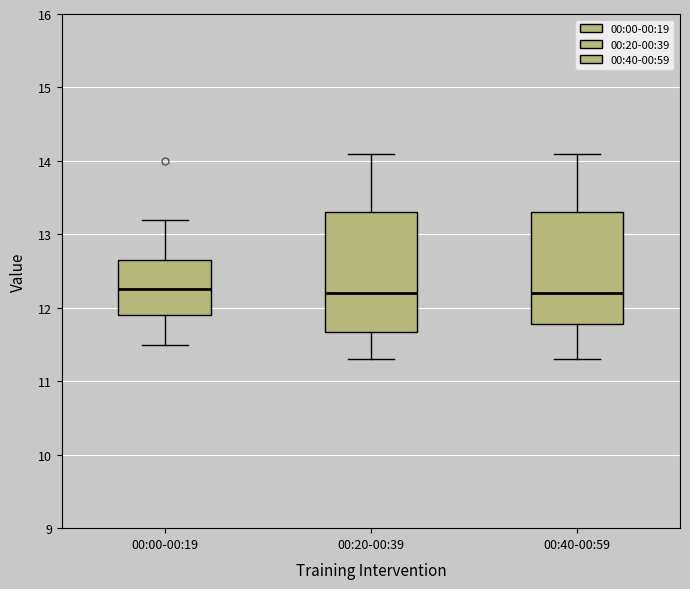

Reading left to right, transcribe this box plot: for each box, give where its median line is, the range the box spans, and where its two whiskers end, as read against the y-axis. The values are not printed on the chart, so give them approximately, as read against the axis.

00:00-00:19: median 12.3, box 11.9 to 12.7, whiskers 11.5 to 13.2
00:20-00:39: median 12.2, box 11.7 to 13.3, whiskers 11.3 to 14.1
00:40-00:59: median 12.2, box 11.8 to 13.3, whiskers 11.3 to 14.1